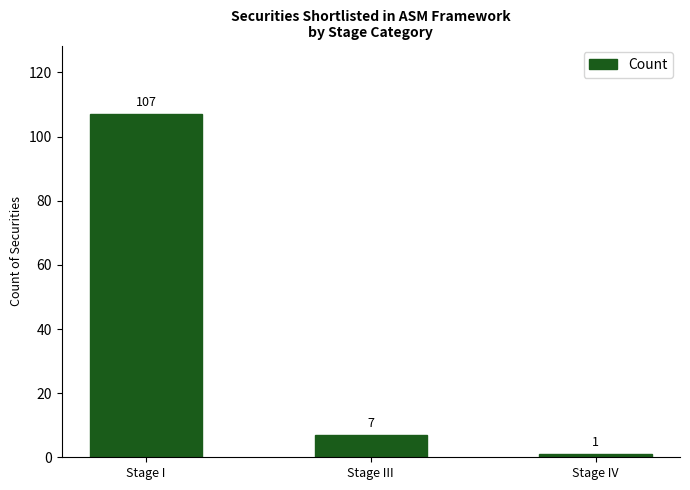

What is the difference between the maximum and minimum values?

106